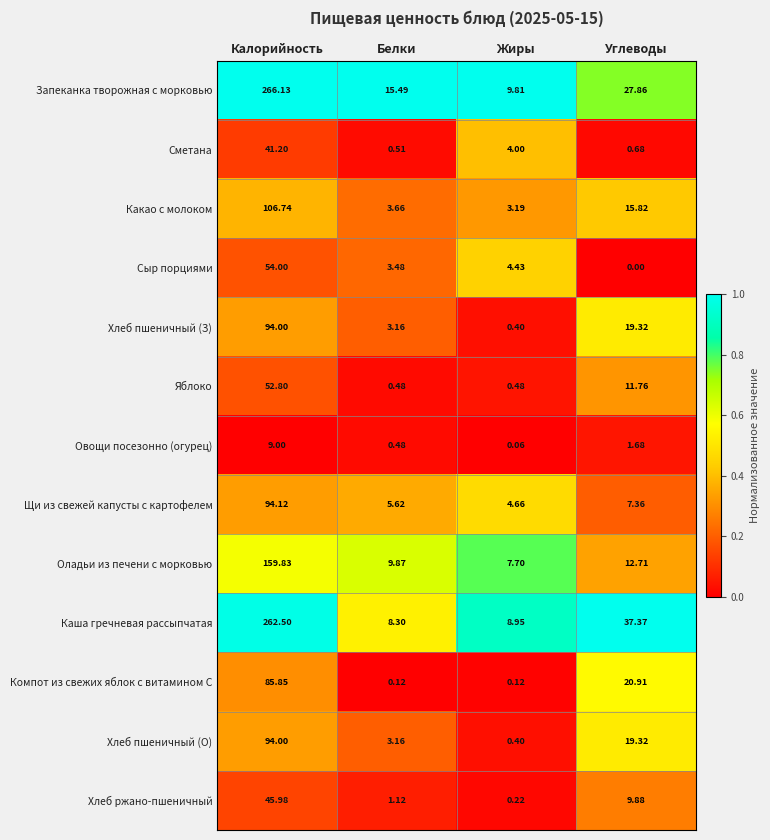

Is the value of Щи из свежей капусты с картофелем at Белки greater than the value of Каша гречневая рассыпчатая at Жиры?

No